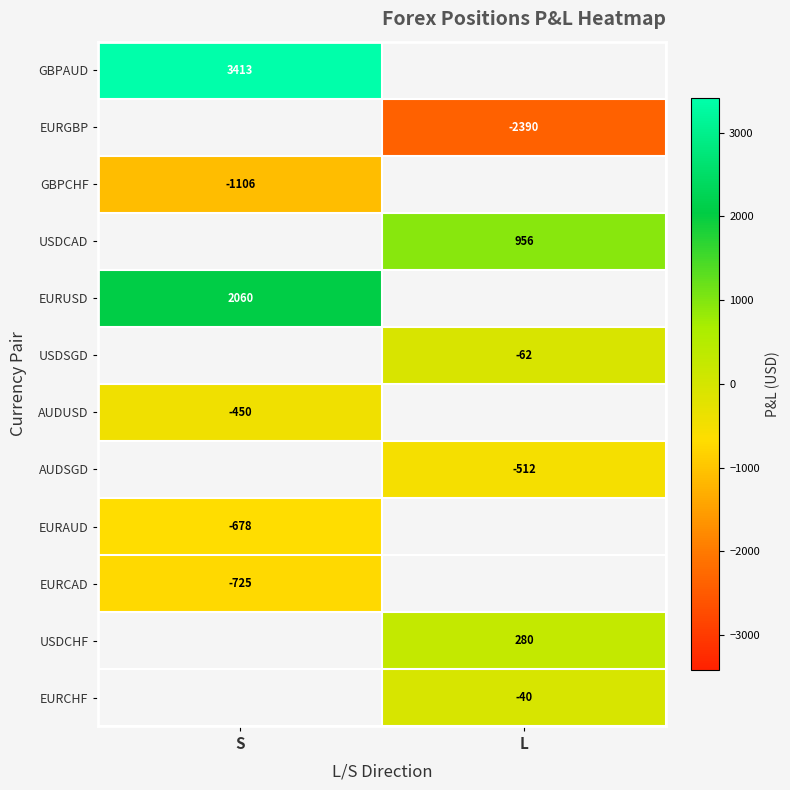

List the labels in order of AUDUSD value, largest first.

S, L